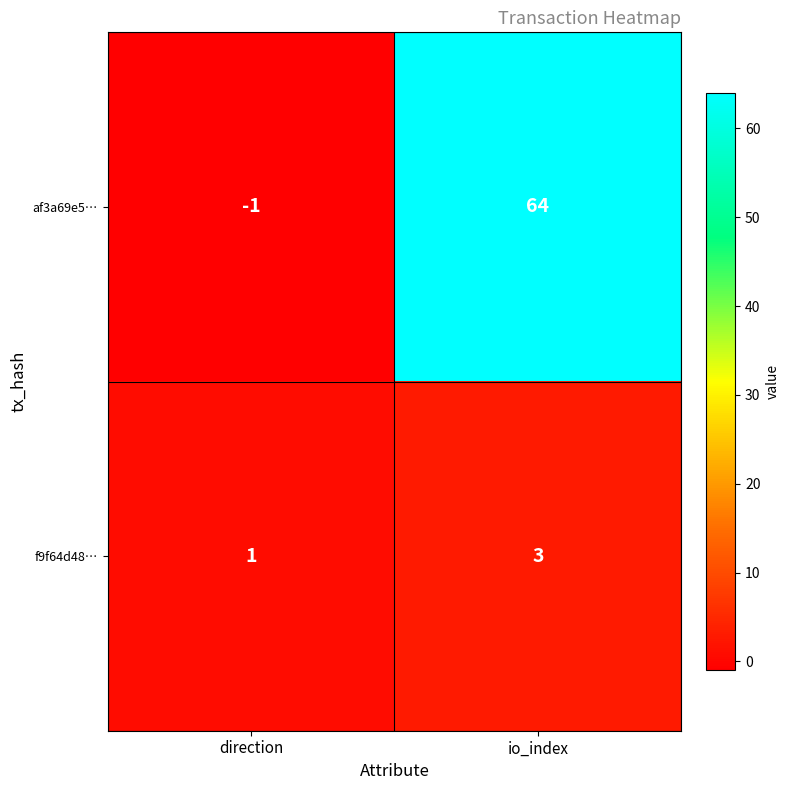

At which label is f9f64d48… closest to 2?

direction